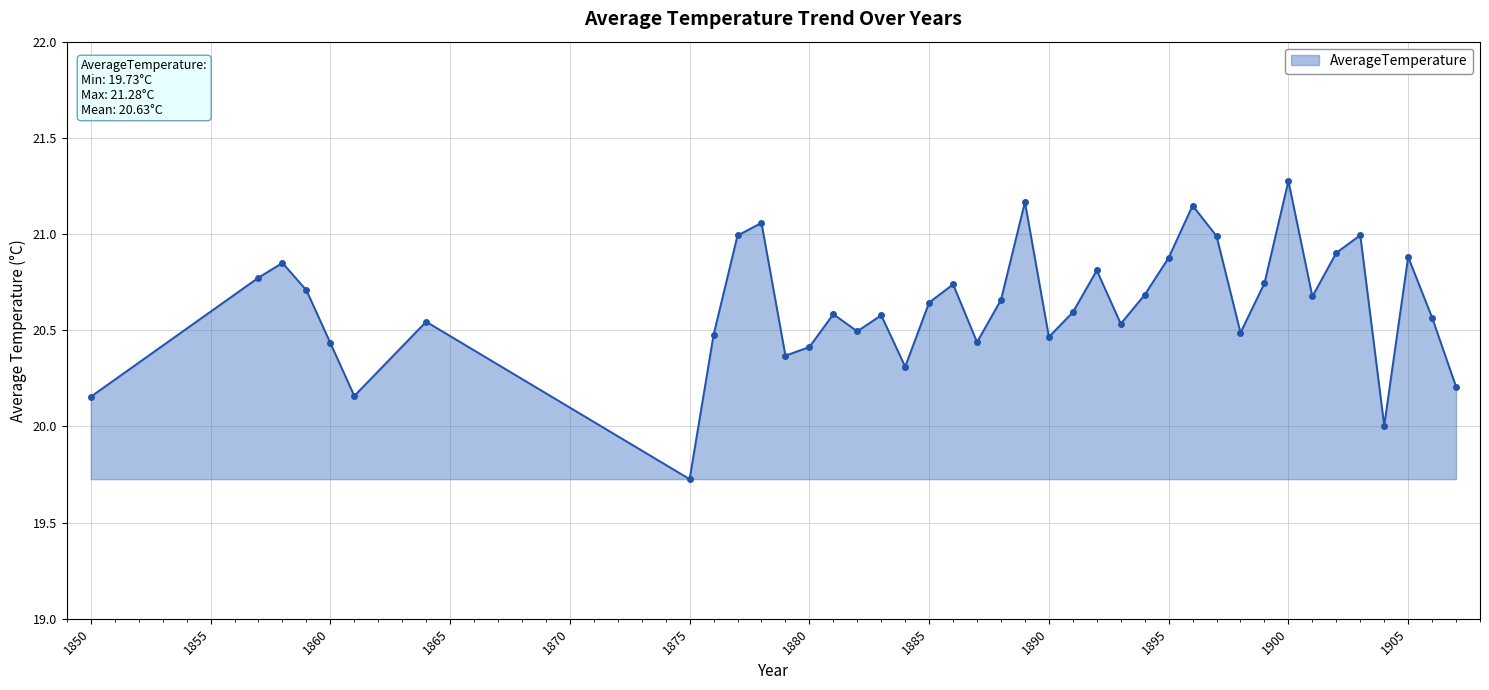

True or false: there are more than 0 points higher than both neighbors.

True